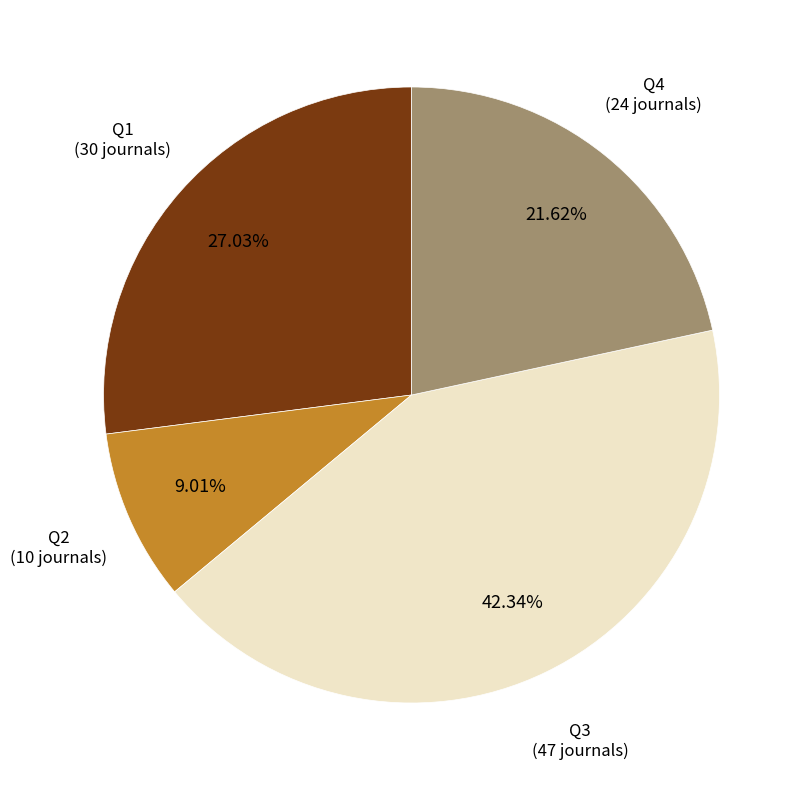

Which has a higher value, Q4 or Q2?

Q4